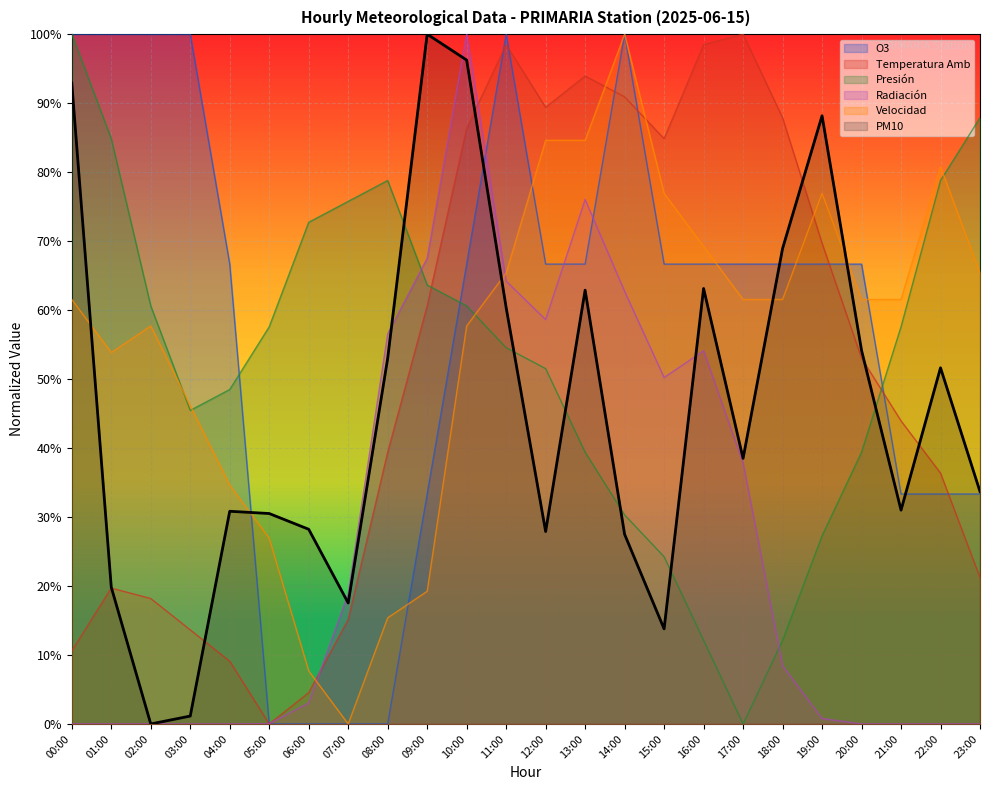

What is the label of the 11th point from the right?

13:00